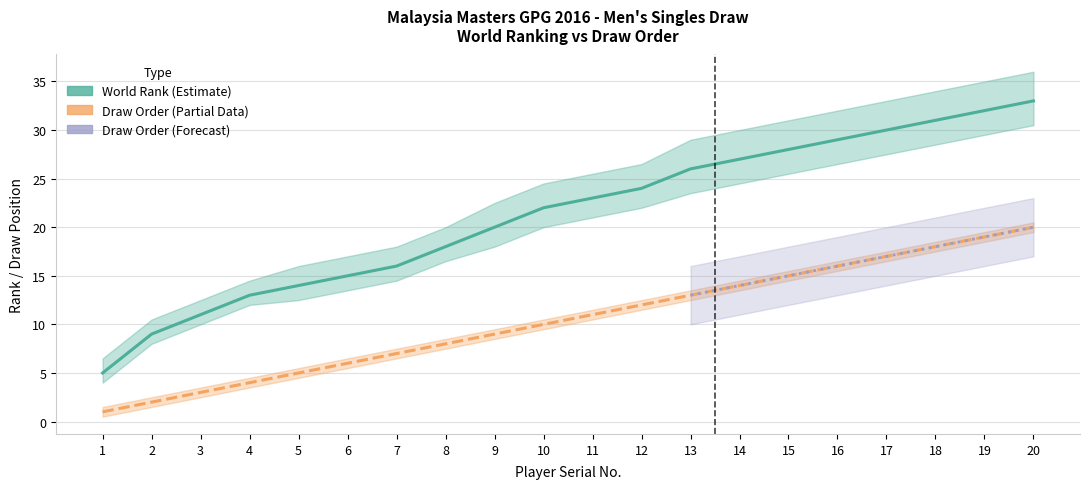

True or false: Serial No and World Rank intersect in this chart.

False